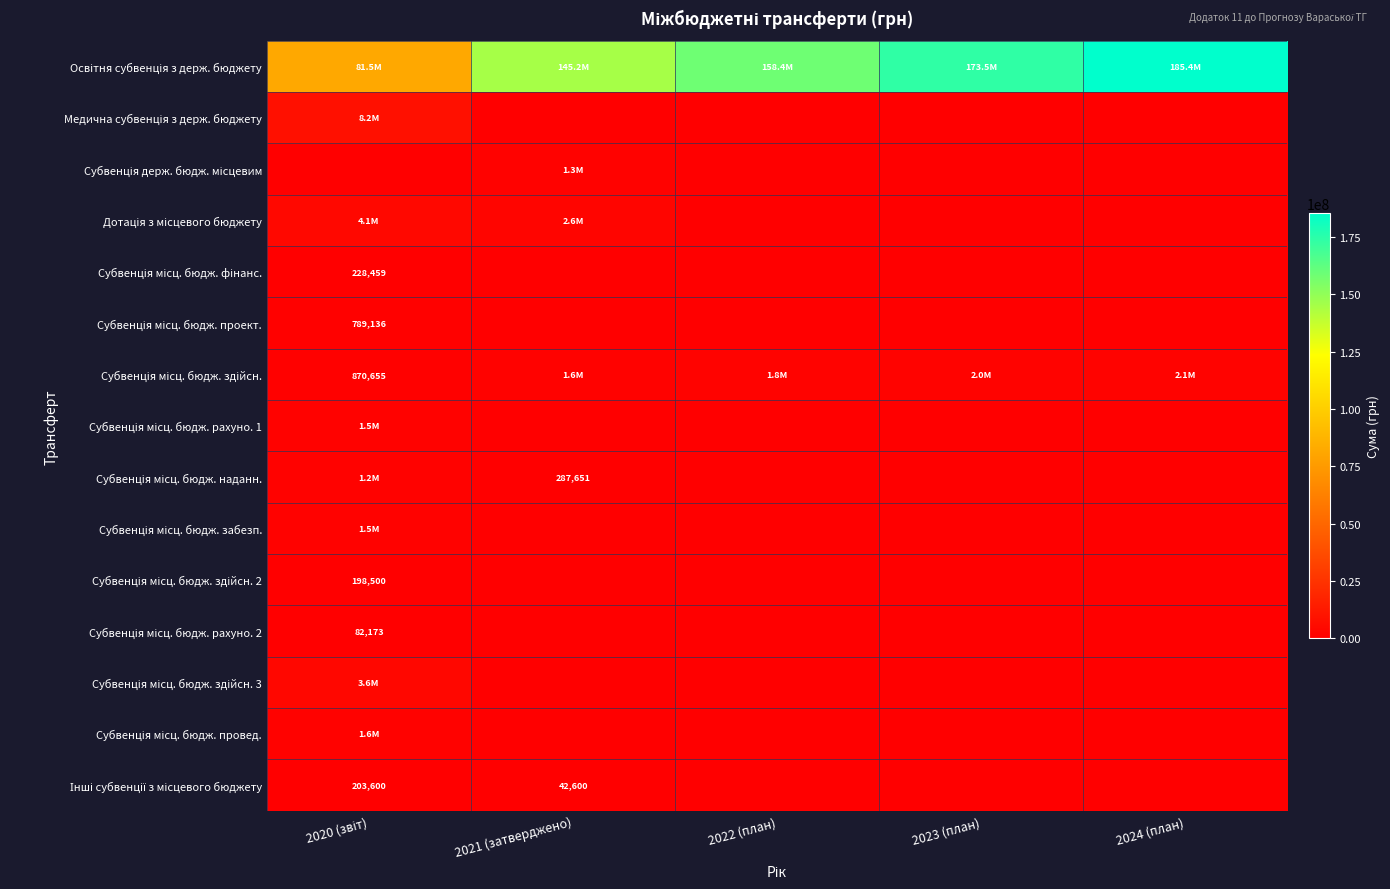

What is the difference between the highest and lowest values at 2022 (план)?

158438500